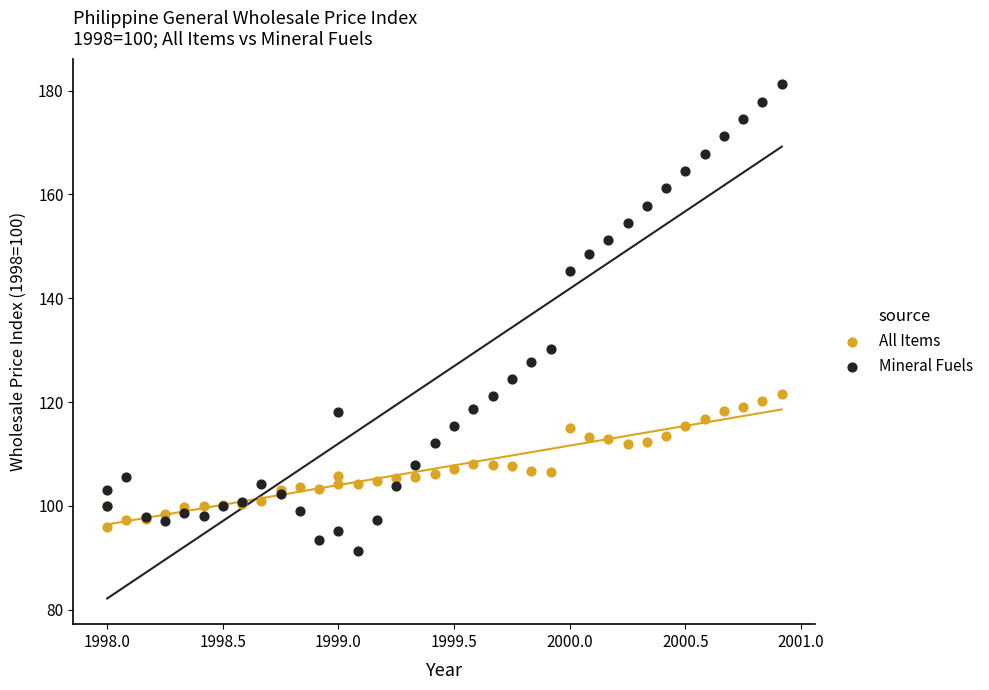

Which series contains the lowest Y value?

Mineral Fuels